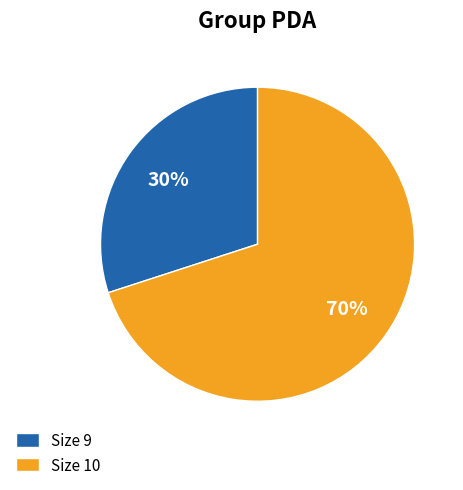

Which slice is the largest?

Size 10